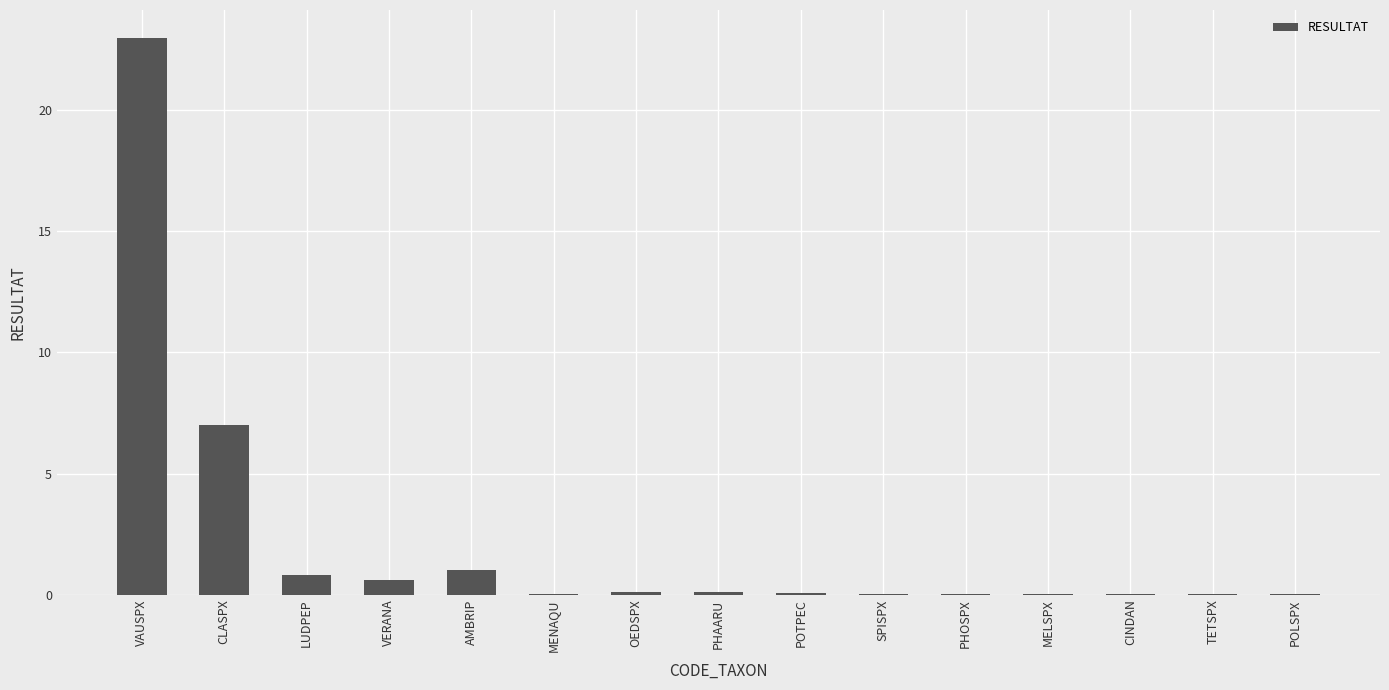

True or false: the data shows 0.0 at TETSPX.

True